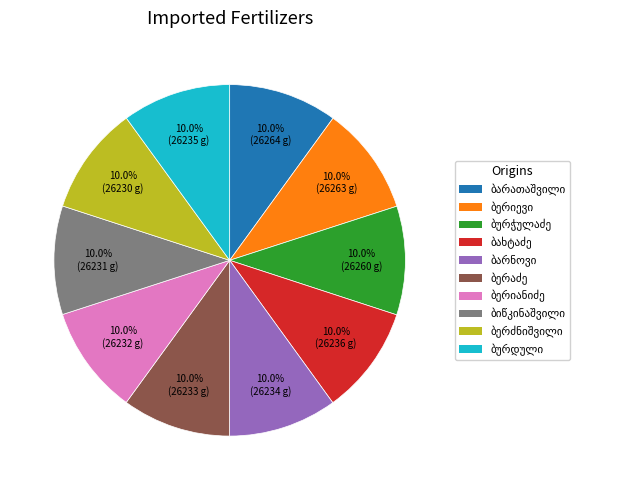

How many slices are in this pie chart?

10